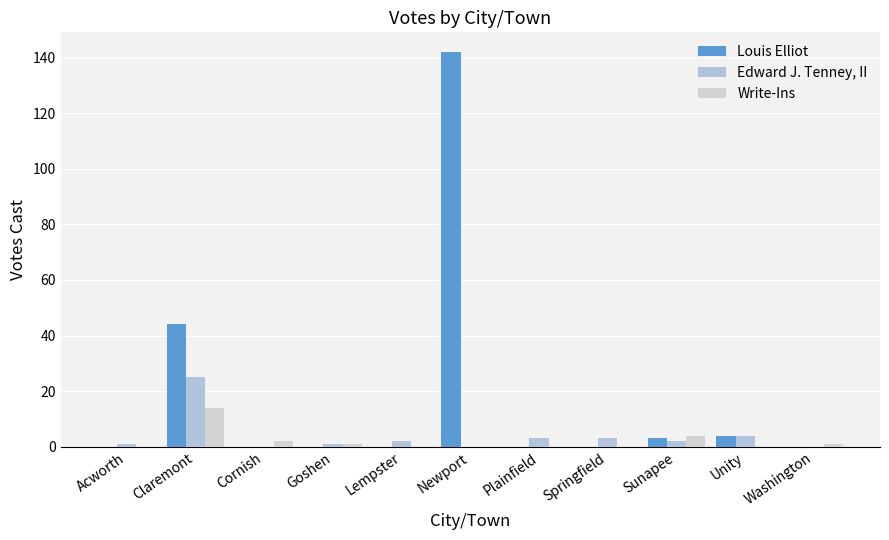

At Goshen, list the series in order from smallest to largest.

Louis Elliot, Edward J. Tenney, II, Write-Ins